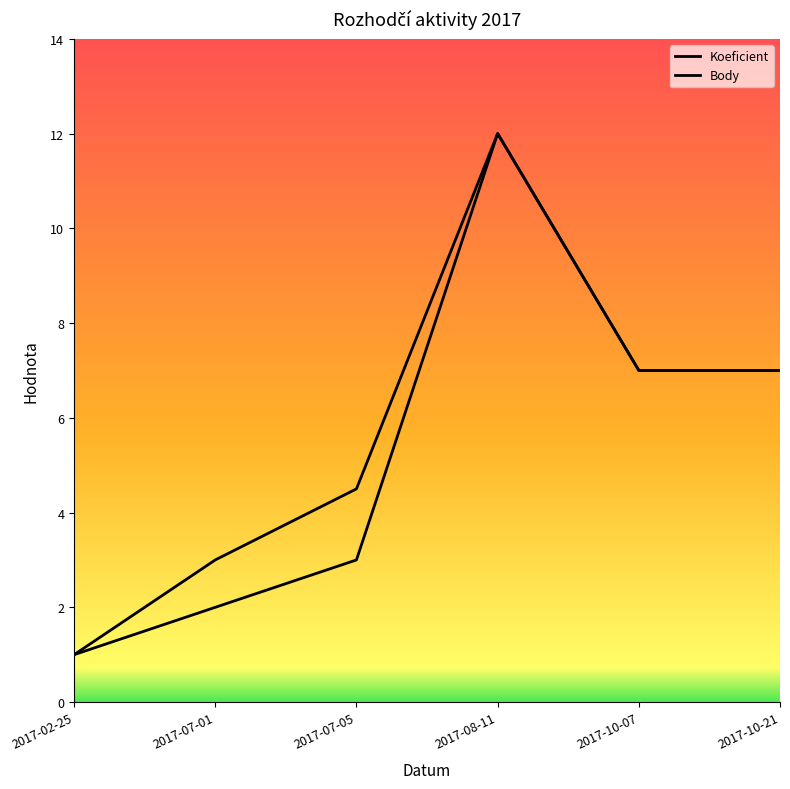

What is the sum of the Koeficient values at 2017-07-01 and 2017-10-21?

9.0